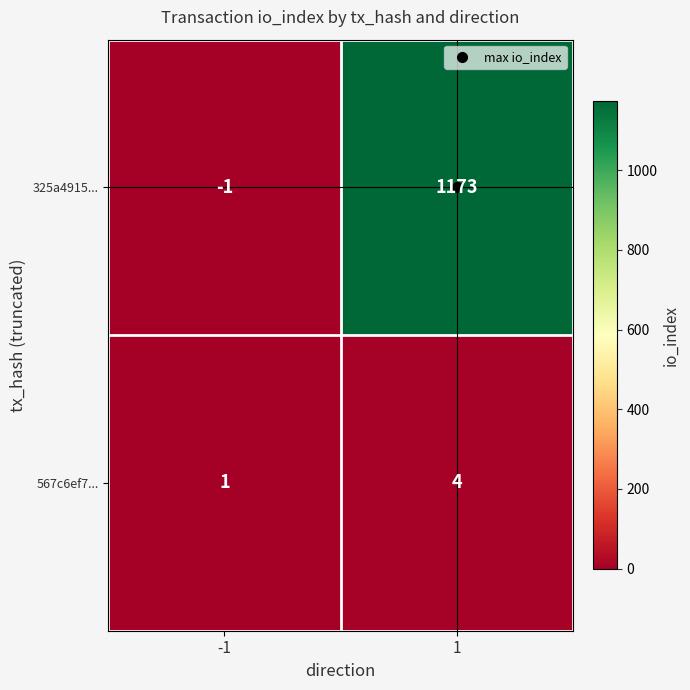

Read the 567c6ef7... value at 1.

4